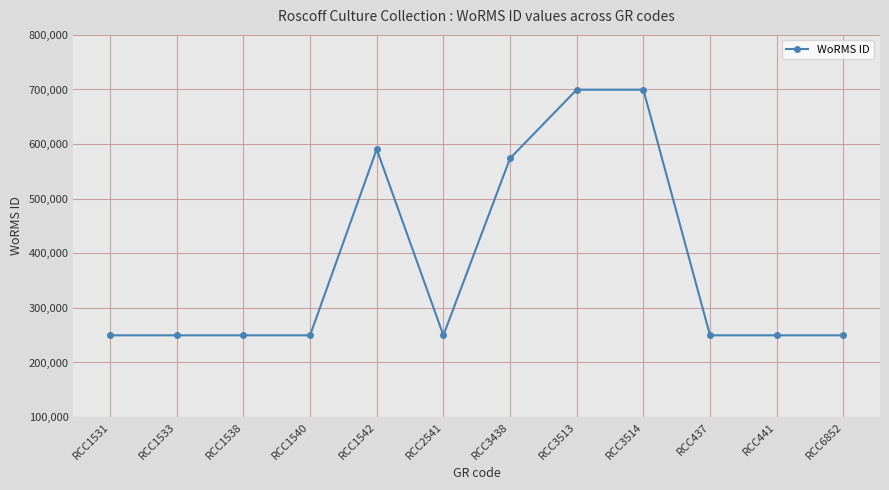

Reading left to right, extract all data points from this chart.

RCC1531=249731	RCC1533=249731	RCC1538=249731	RCC1540=249731	RCC1542=590561	RCC2541=249731	RCC3438=573853	RCC3513=699620	RCC3514=699620	RCC437=249731	RCC441=249731	RCC6852=249731